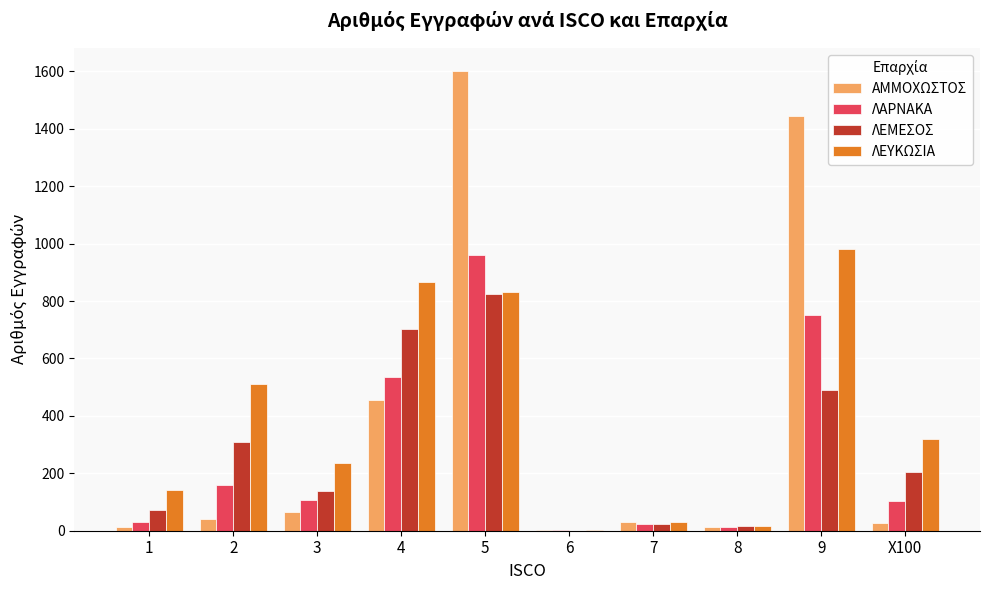

What is the sum of all ΛΑΡΝΑΚΑ values?

2686